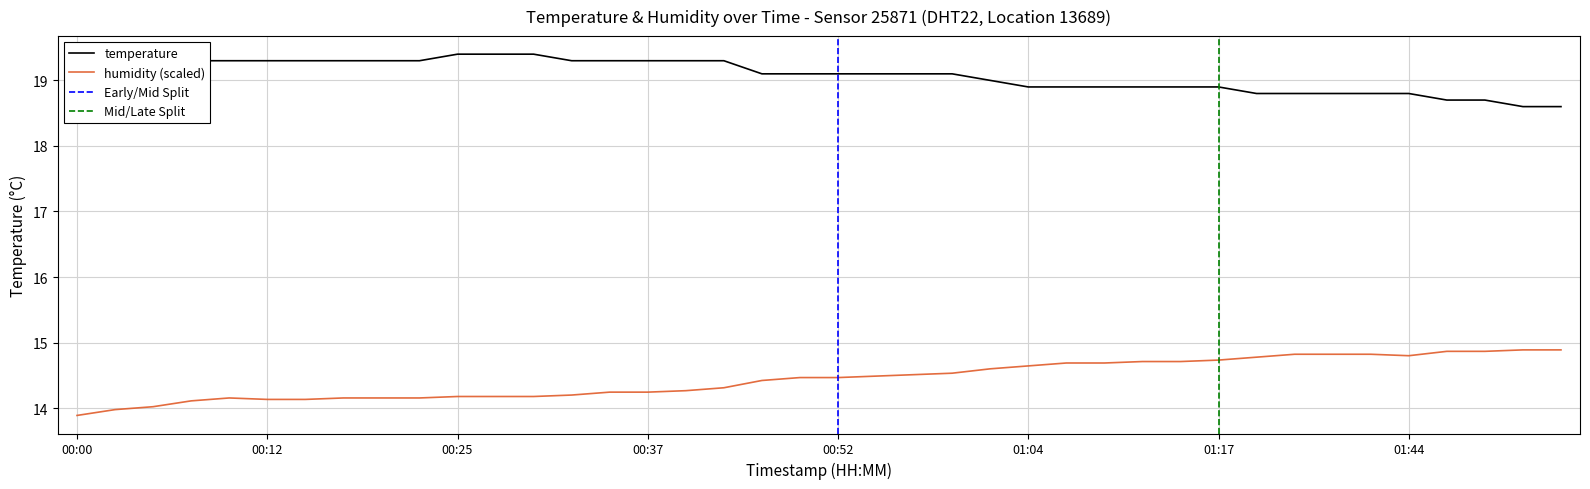

True or false: temperature and humidity cross at least once.

False